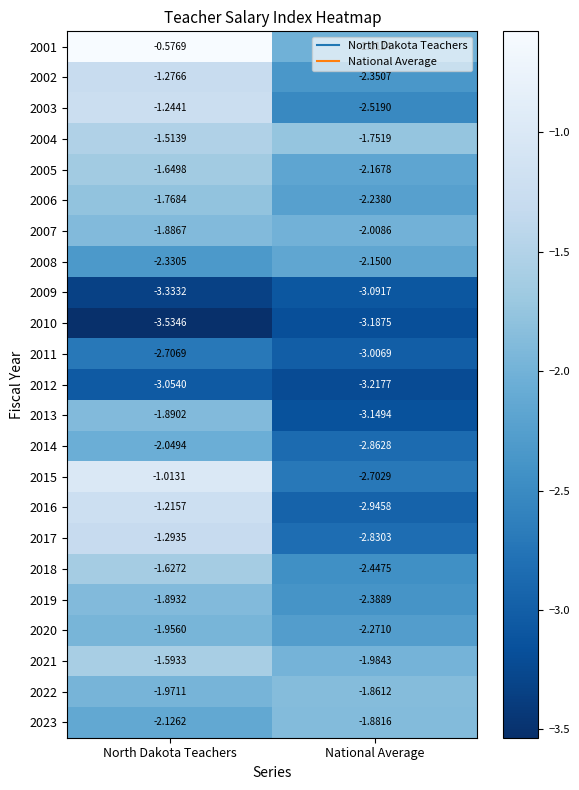

What is the spread (max minus min) of values at National Average?

1.5